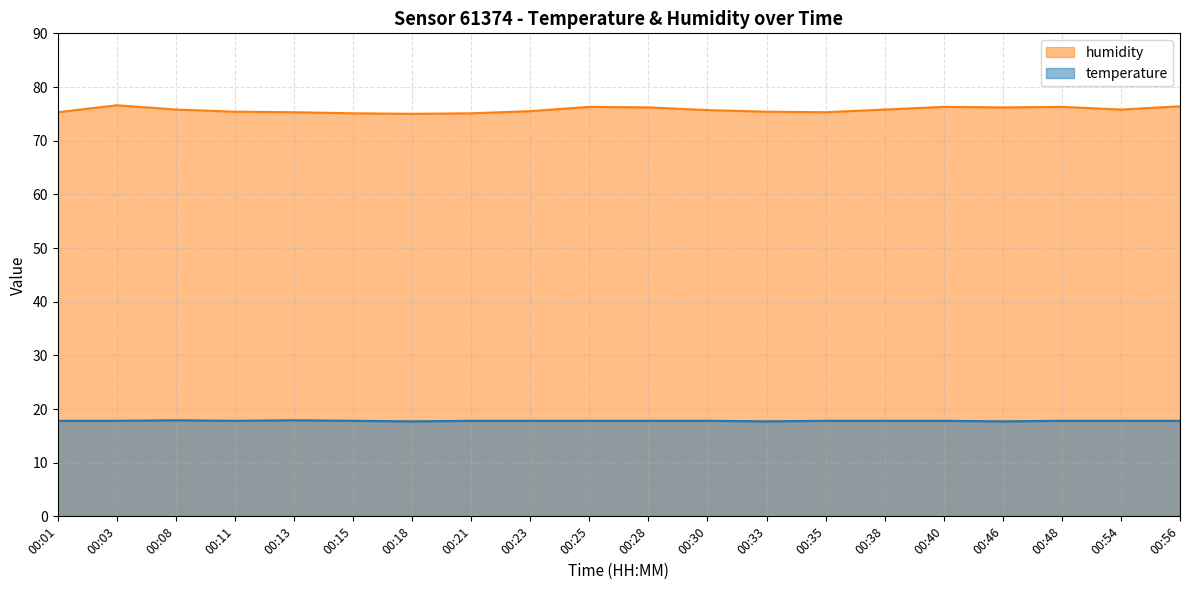

What are all the series names shown in the legend?

humidity, temperature